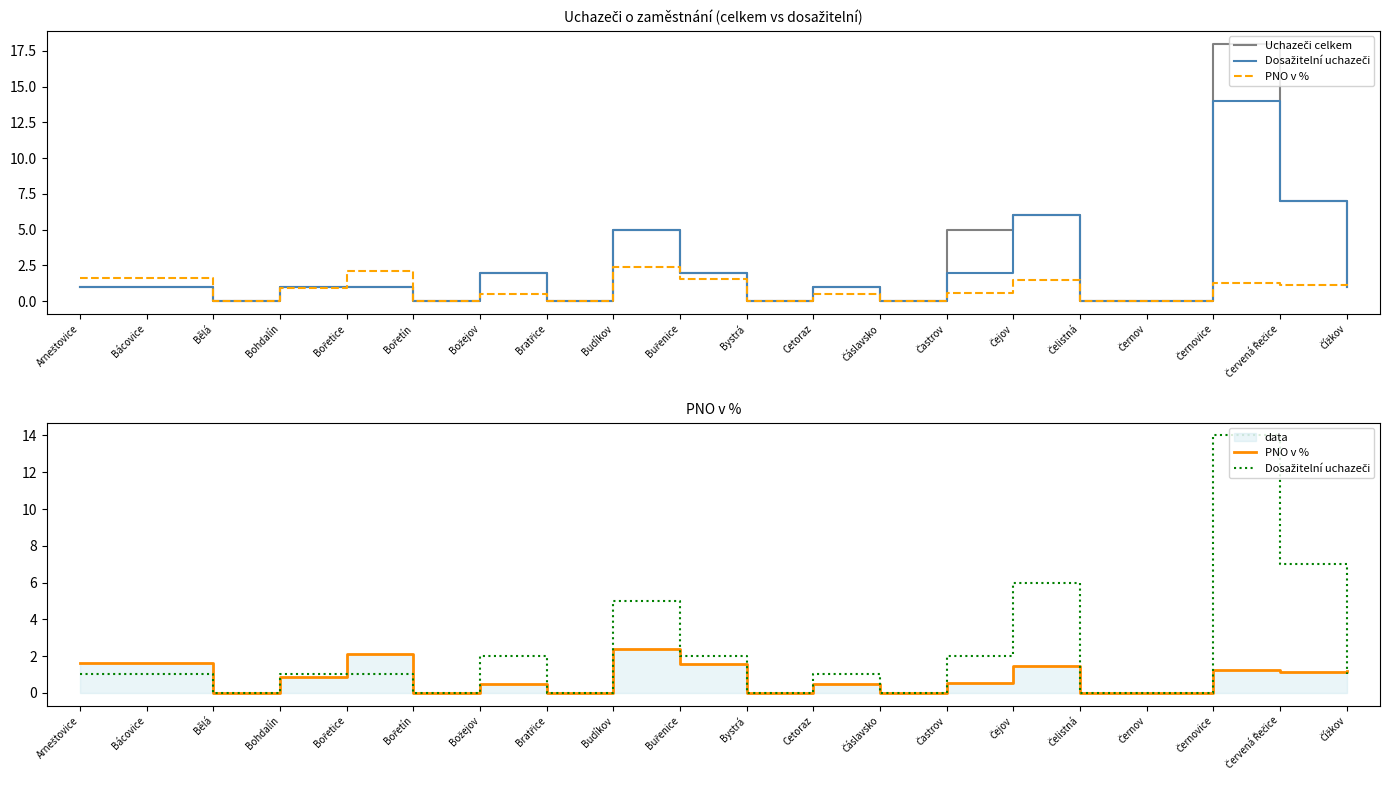

Which series changed the most between Bácovice and Budíkov?

Uchazeči celkem